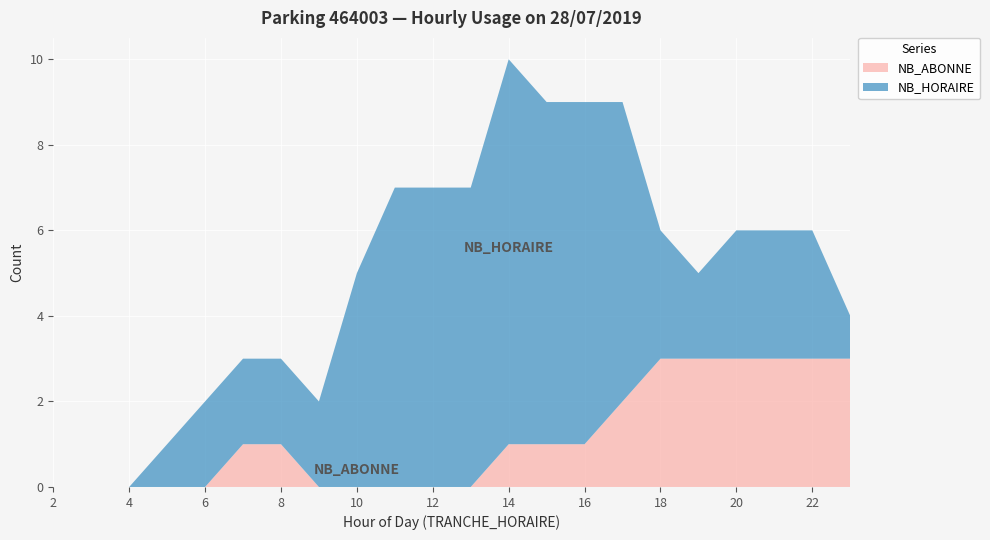

Reading left to right, list all the values displayed in this chart.

NB_ABONNE: 0	0	0	0	0	1	1	0	0	0	0	0	1	1	1	2	3	3	3	3	3	3
NB_HORAIRE: 0	0	0	1	2	2	2	2	5	7	7	7	9	8	8	7	3	2	3	3	3	1